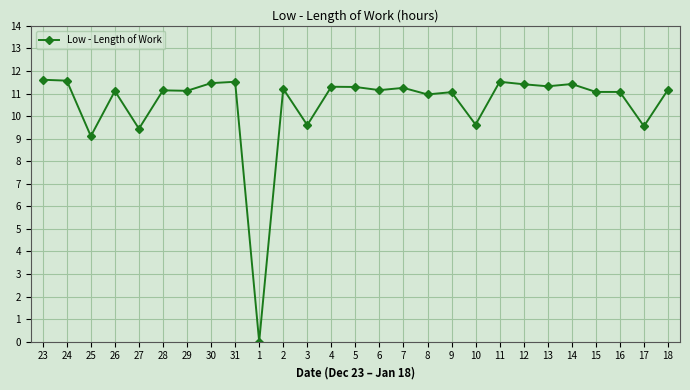

What is the sum of all values?

284.1